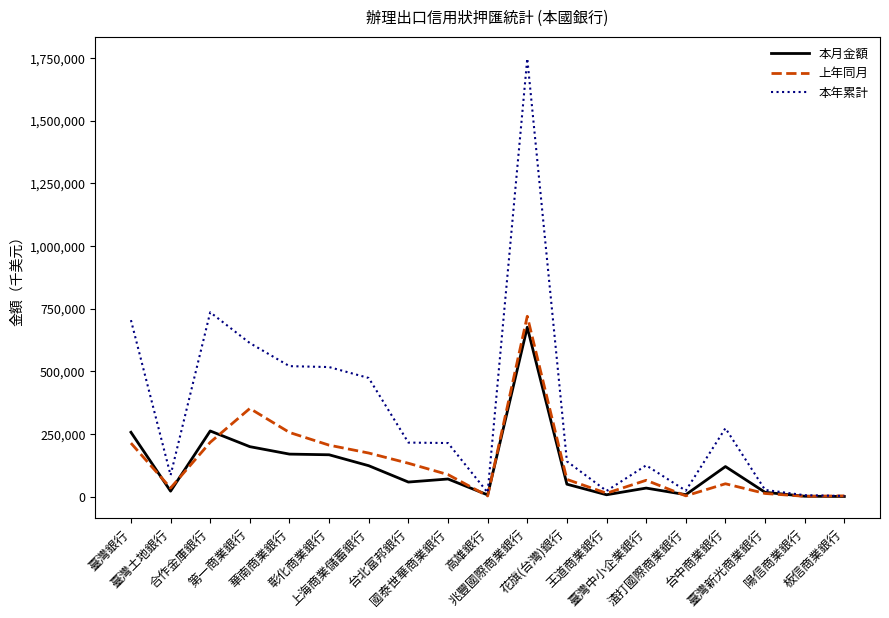

How many lines are shown in the chart?

3